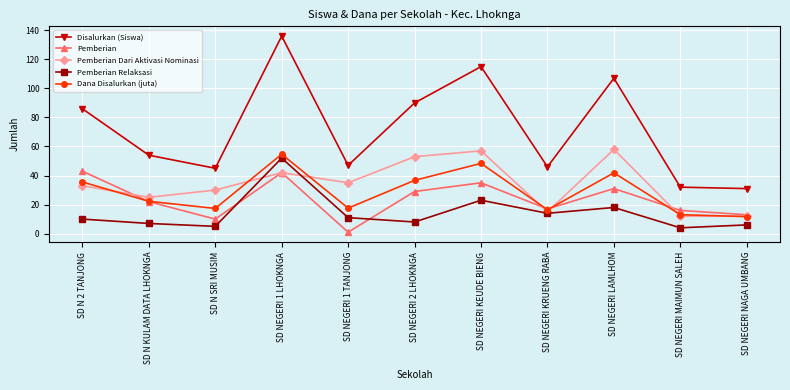

Which series ends up on top after the final intersection of Pemberian and Pemberian Relaksasi?

Pemberian